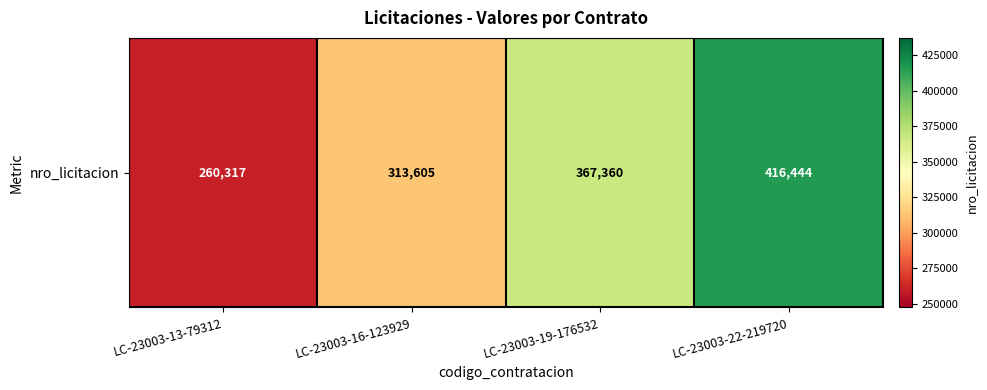

What is the change in value from LC-23003-13-79312 to LC-23003-22-219720?

+156127